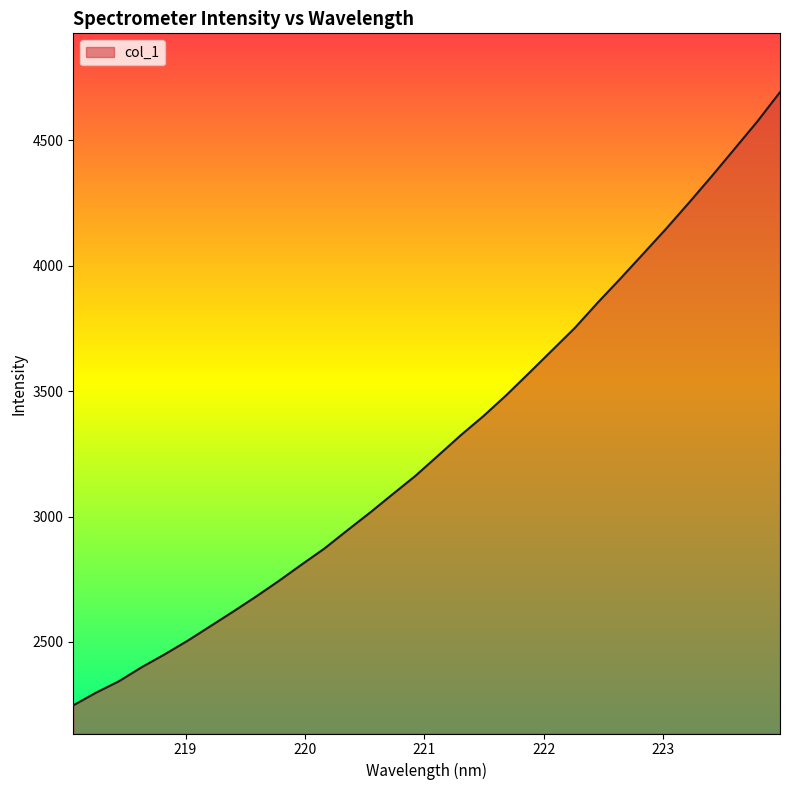

What is the greatest value displayed?

4692.3